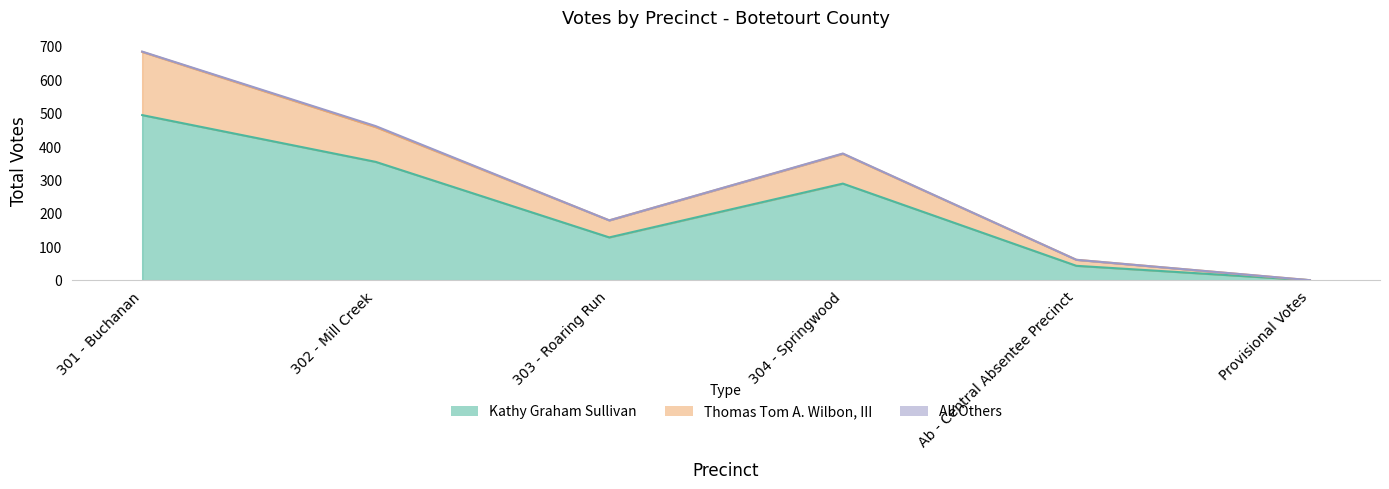

Read the Kathy Graham Sullivan value at 303 - Roaring Run, to the nearest 5.

130